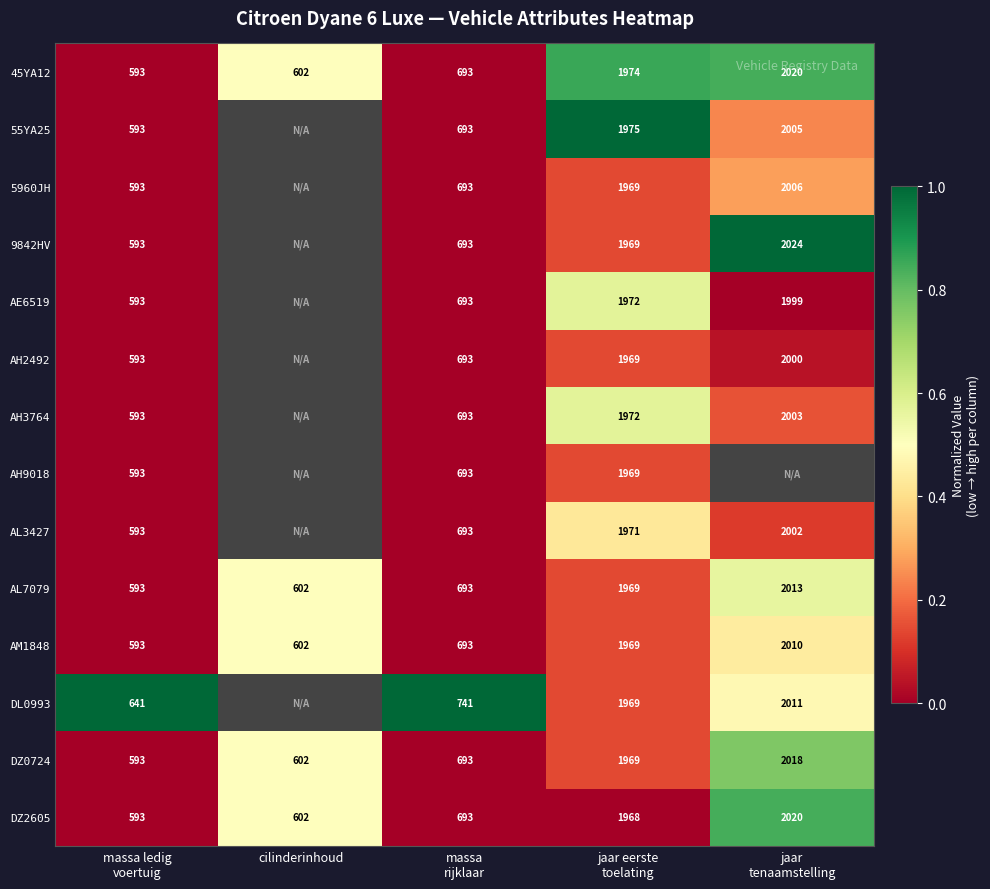

What is the sum of all AL7079 values?

5870.0